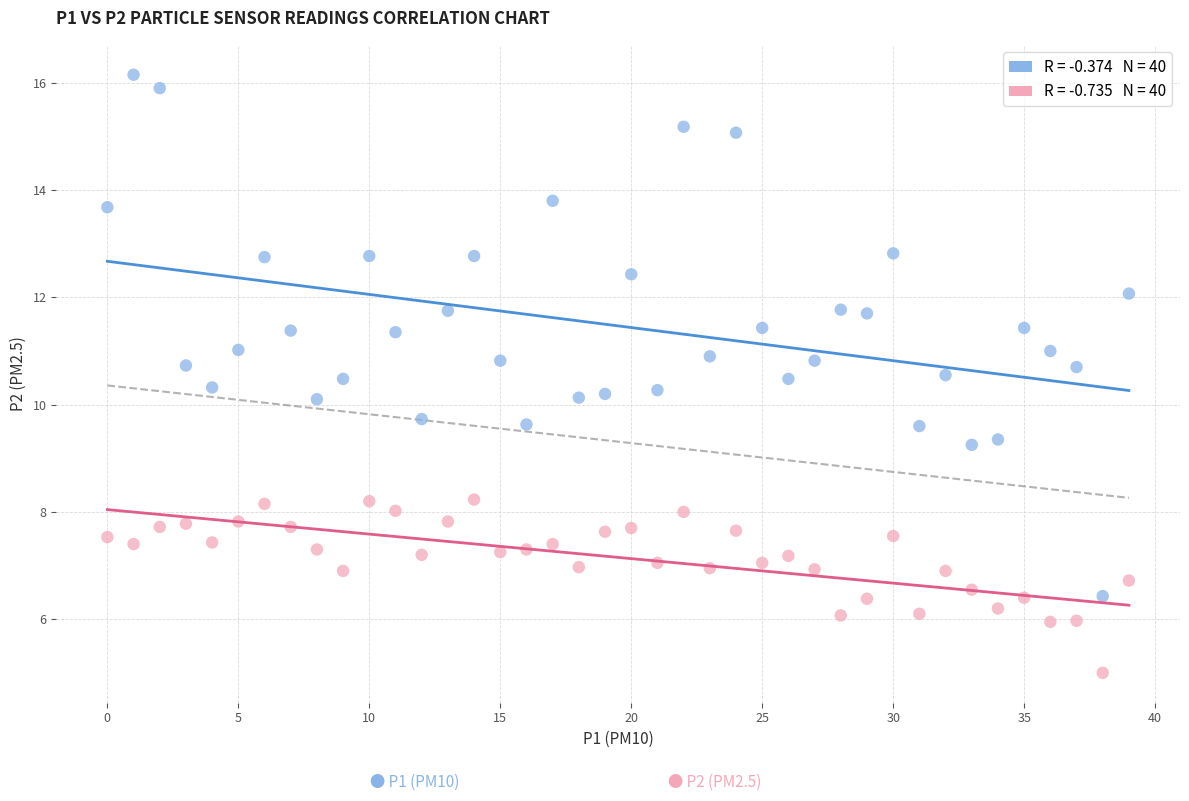

How many points are shown in the scatter plot?

80